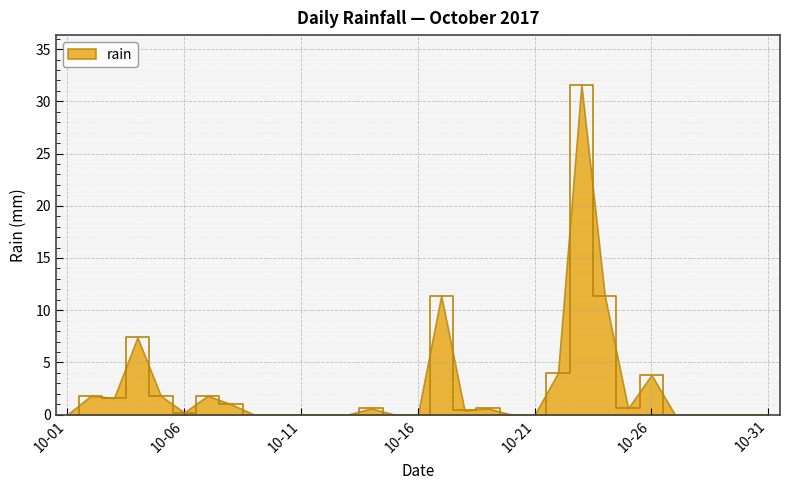

What is the difference between the maximum and minimum values?

31.6